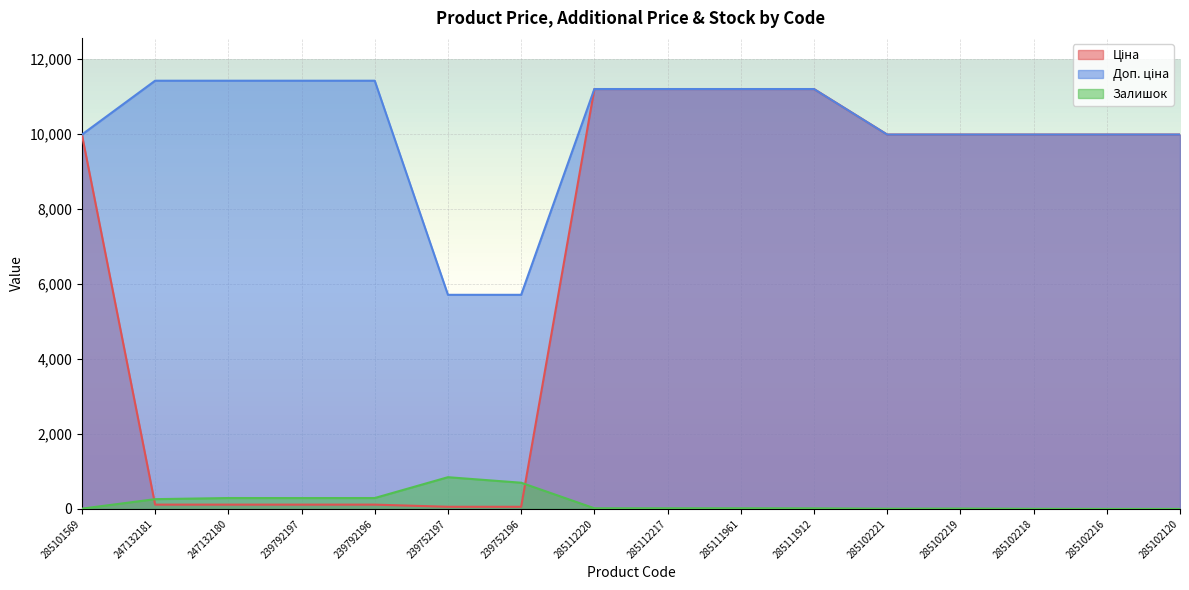

How many lines are shown in the chart?

3